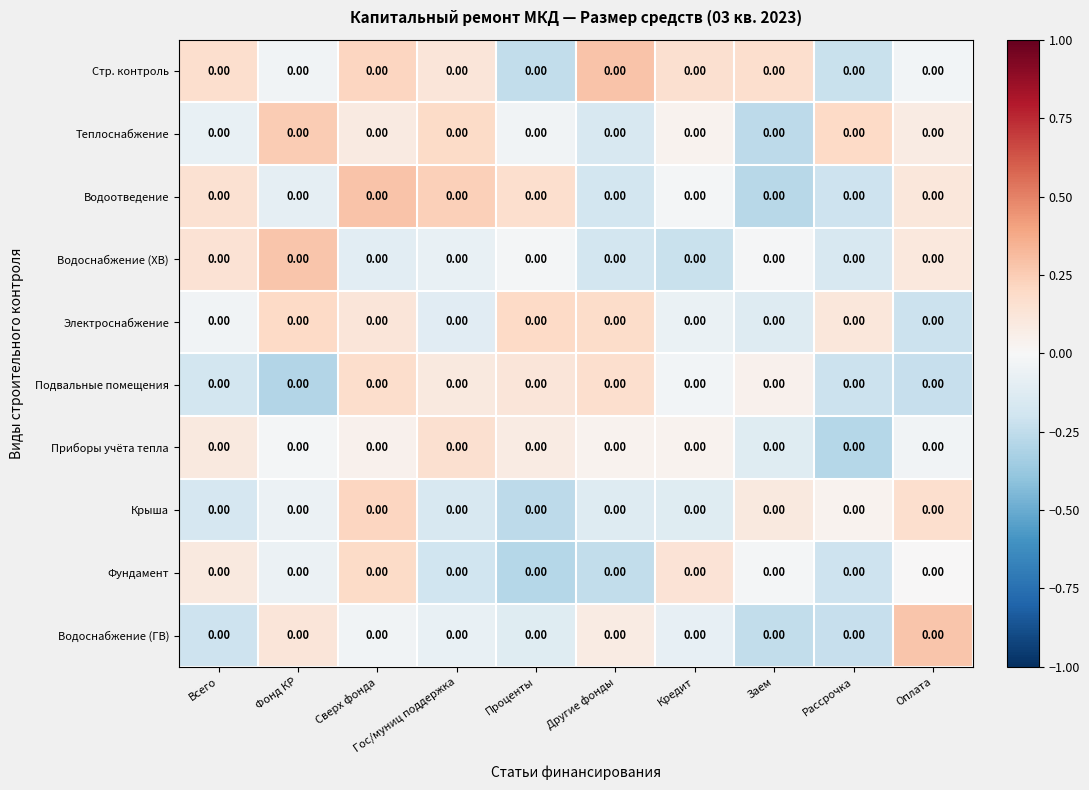

Count the number of categories in the chart.

10